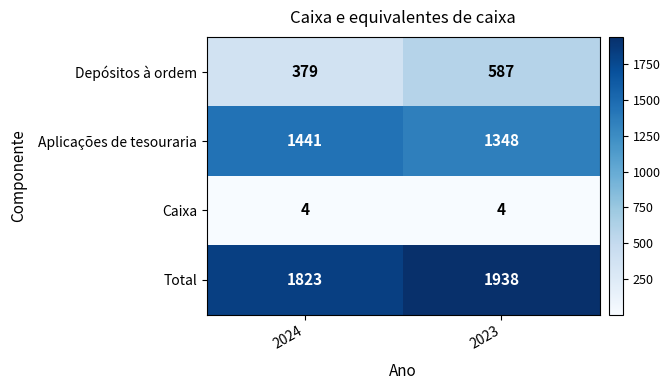

List the series in order of their overall mean, highest first.

Total, Aplicações de tesouraria, Depósitos à ordem, Caixa